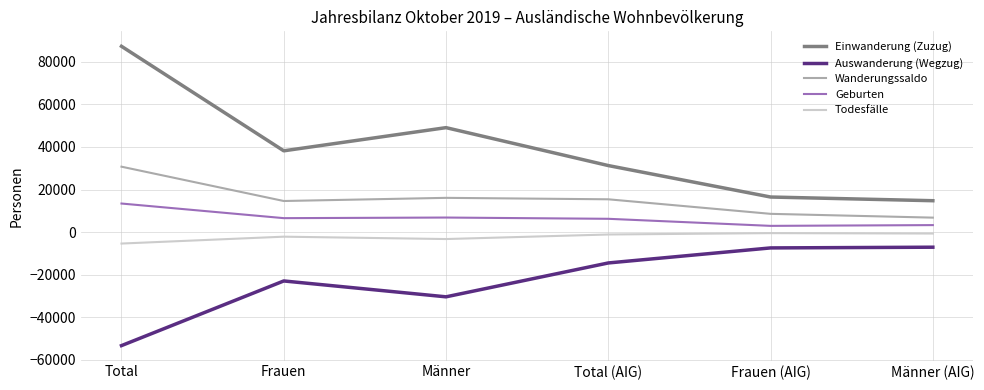

Which series changed the most between Total and Frauen (AIG)?

Einwanderung (Zuzug)